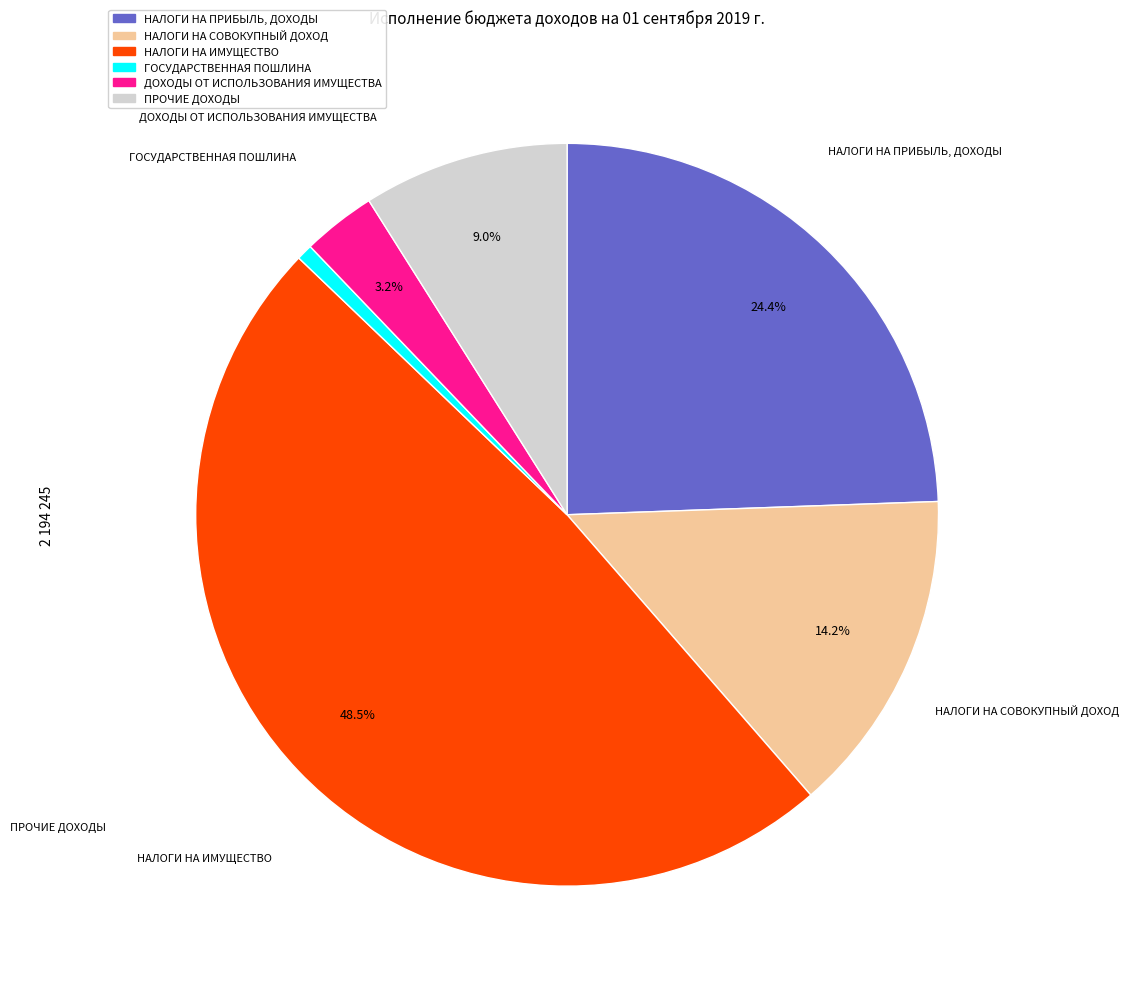

To the nearest percent, what is the difference between the largest and smallest slice percentages?

48%